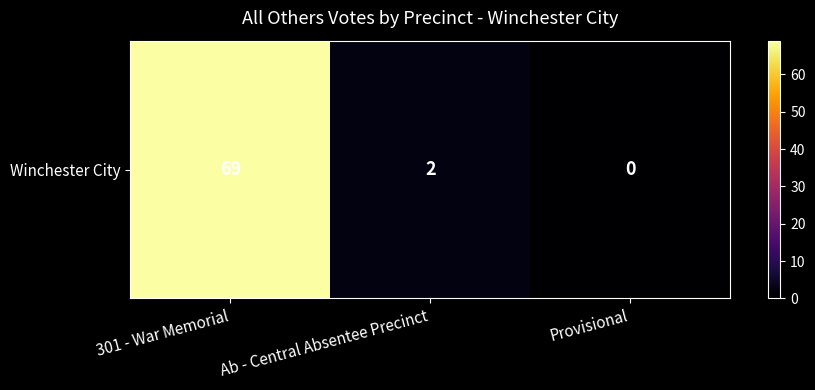

Reading left to right, extract all data points from this chart.

69	2	0